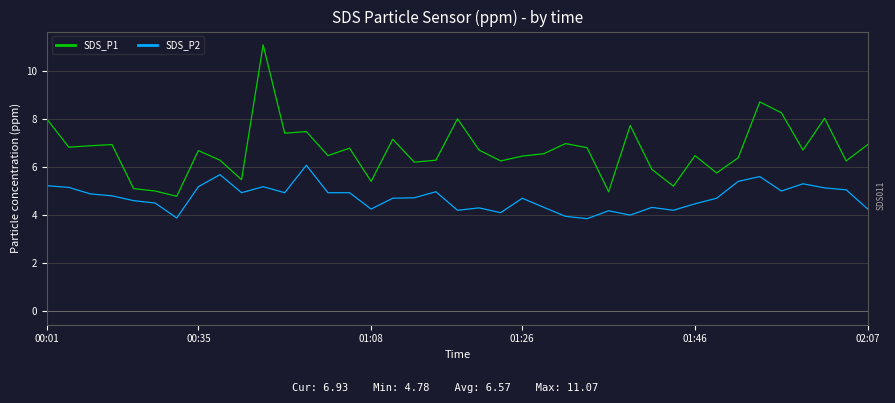

True or false: SDS_P2 and SDS_P1 cross at least once.

False